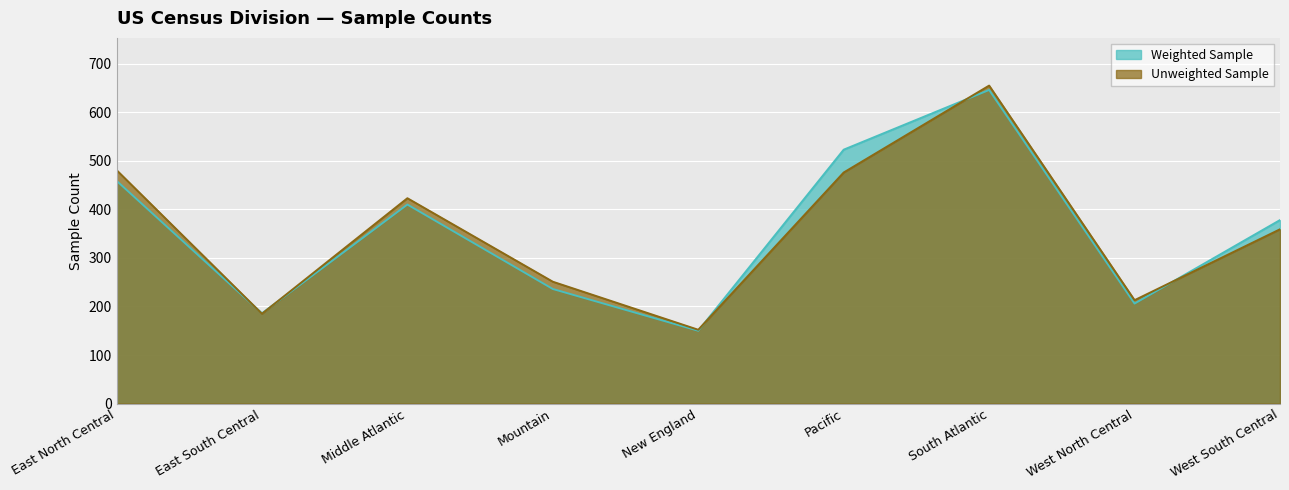

Reading right to left, extract all data points from this chart.

Weighted Sample: West South Central=378	West North Central=206	South Atlantic=646	Pacific=523	New England=150	Mountain=236	Middle Atlantic=410	East South Central=186	East North Central=459
Unweighted Sample: West South Central=359	West North Central=213	South Atlantic=655	Pacific=476	New England=152	Mountain=251	Middle Atlantic=423	East South Central=185	East North Central=481